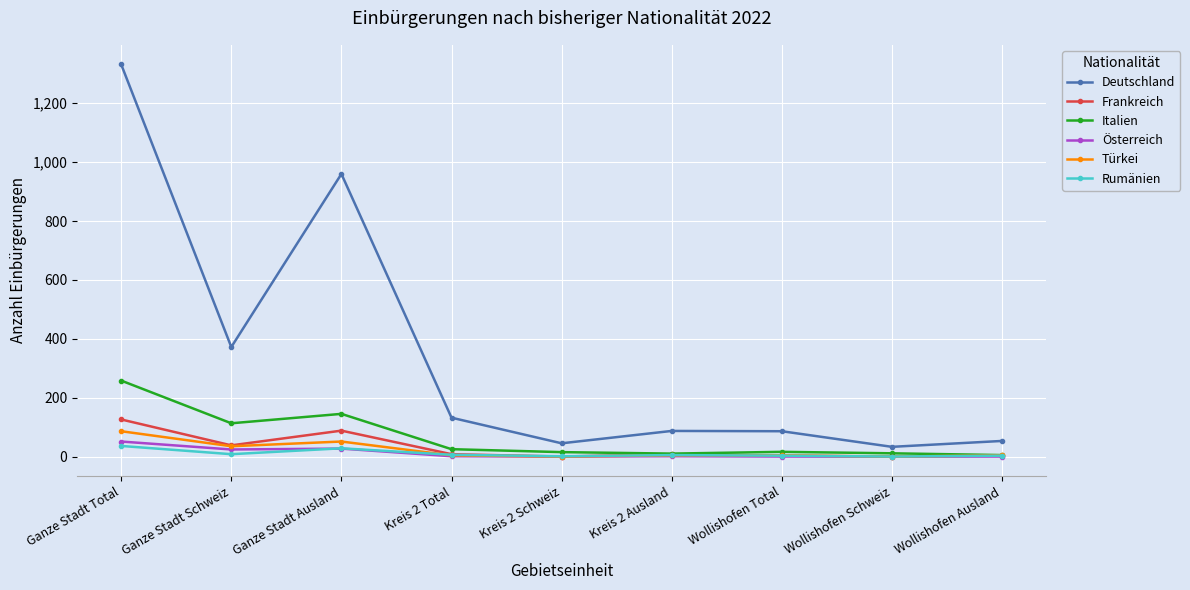

Count the number of data series in this chart.

6